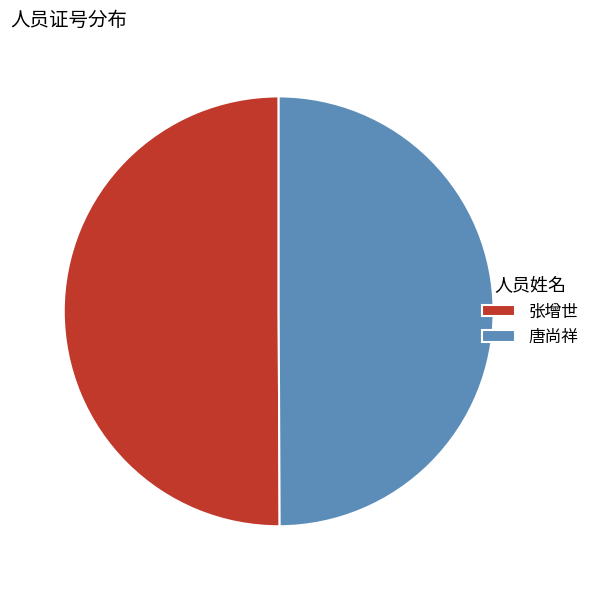

How many slices are in this pie chart?

2